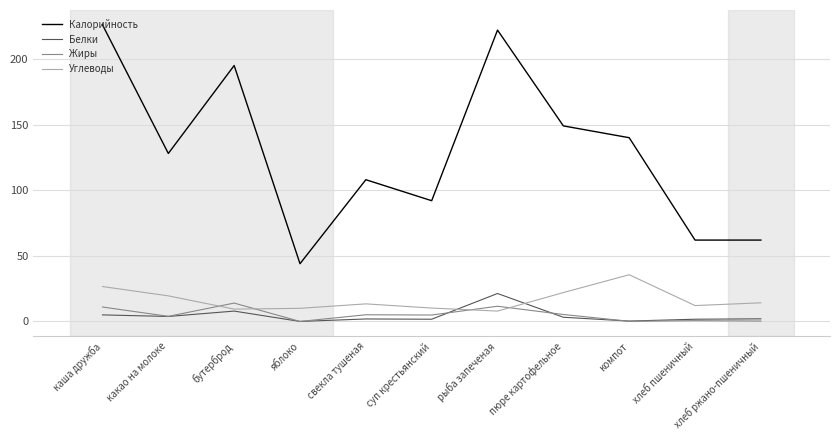

Count the number of data series in this chart.

4